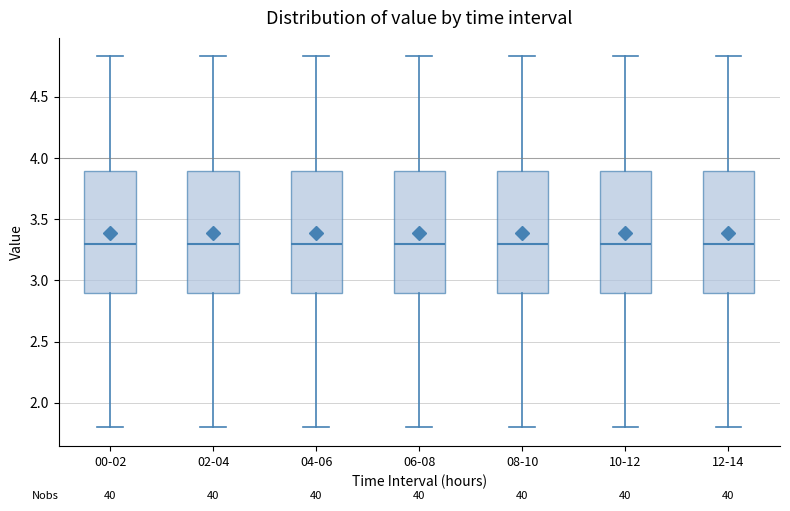

Reading left to right, transcribe this box plot: for each box, give where its median line is, the range the box spans, and where its two whiskers end, as read against the y-axis. The values are not printed on the chart, so give them approximately, as read against the axis.

00-02: median 3.30, box 2.90 to 3.90, whiskers 1.80 to 4.85
02-04: median 3.30, box 2.90 to 3.90, whiskers 1.80 to 4.85
04-06: median 3.30, box 2.90 to 3.90, whiskers 1.80 to 4.85
06-08: median 3.30, box 2.90 to 3.90, whiskers 1.80 to 4.85
08-10: median 3.30, box 2.90 to 3.90, whiskers 1.80 to 4.85
10-12: median 3.30, box 2.90 to 3.90, whiskers 1.80 to 4.85
12-14: median 3.30, box 2.90 to 3.90, whiskers 1.80 to 4.85